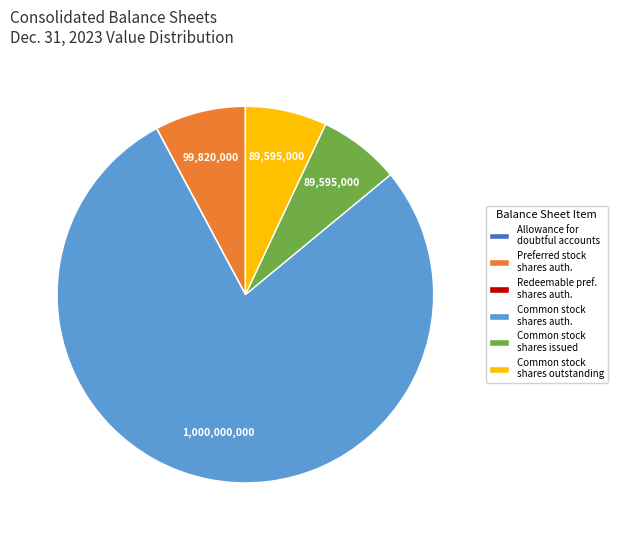

Which slice is the largest?

Common stock shares auth.